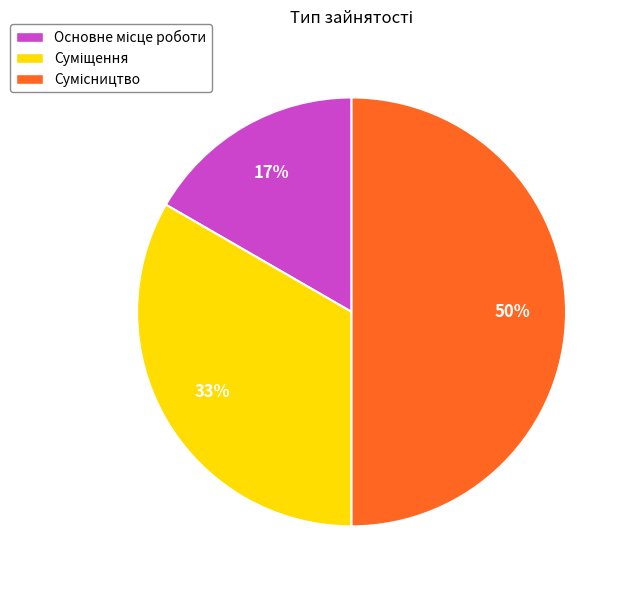

To the nearest percent, what is the average slice percentage?

33%